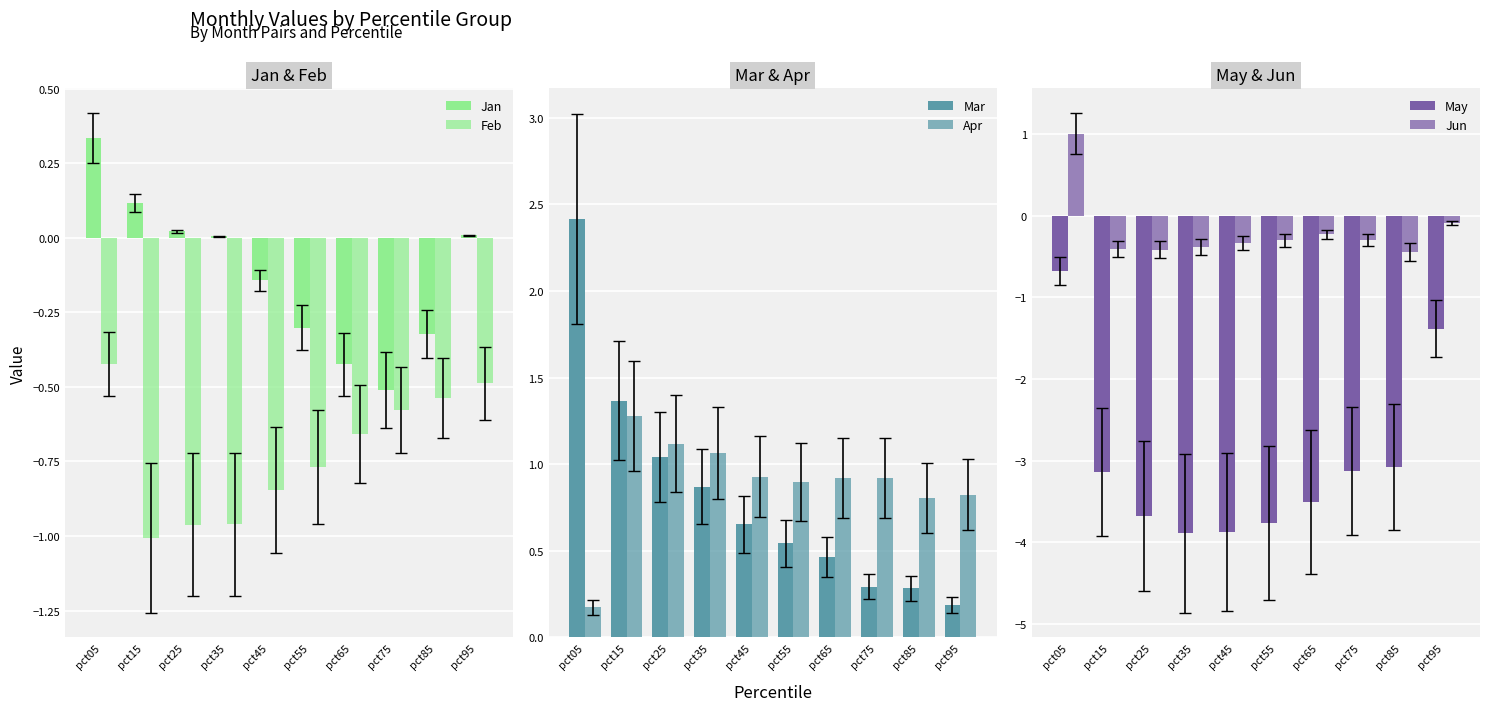

Is the value of Mar at pct25 greater than the value of Feb at pct35?

Yes